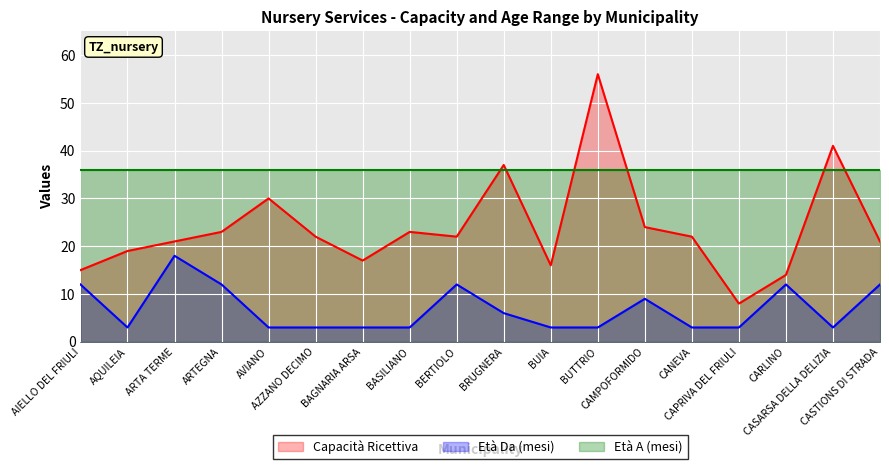

What is the difference between the highest and lowest values at ARTEGNA?

24